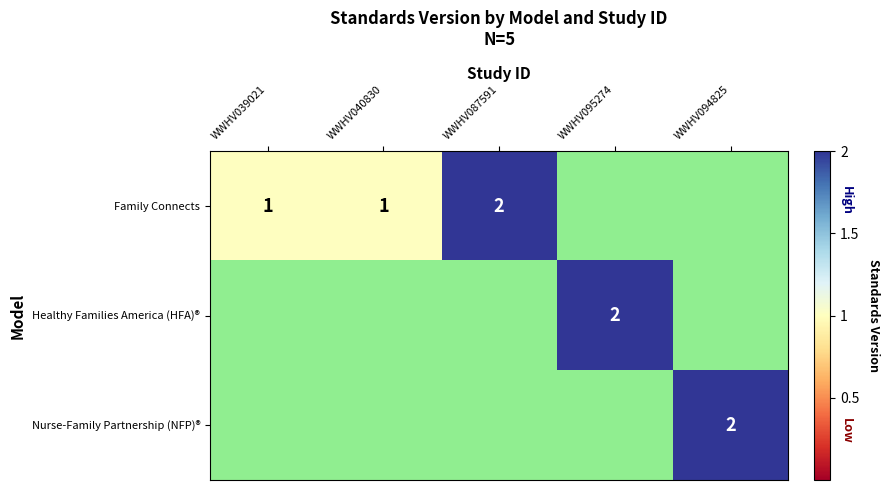

Is it true that Healthy Families America (HFA)® equals 1 at WWHV095274?

False